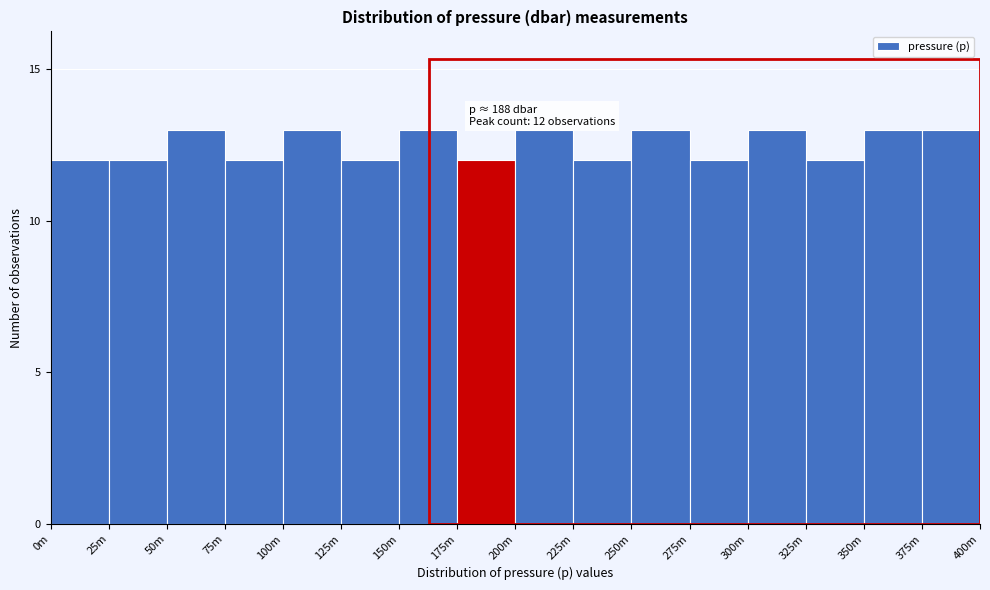

Reading right to left, transcribe all the data shown in this chart.

13	13	12	13	12	13	12	13	12	13	12	13	12	13	12	12